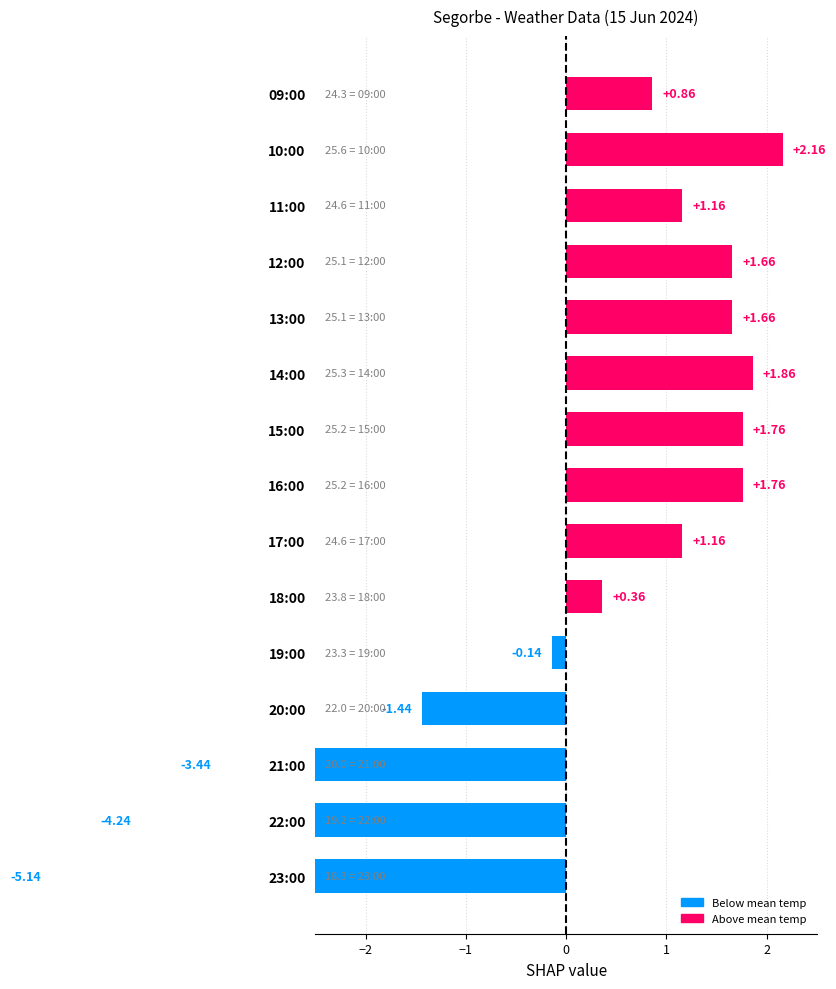

How many values are below 1?

7